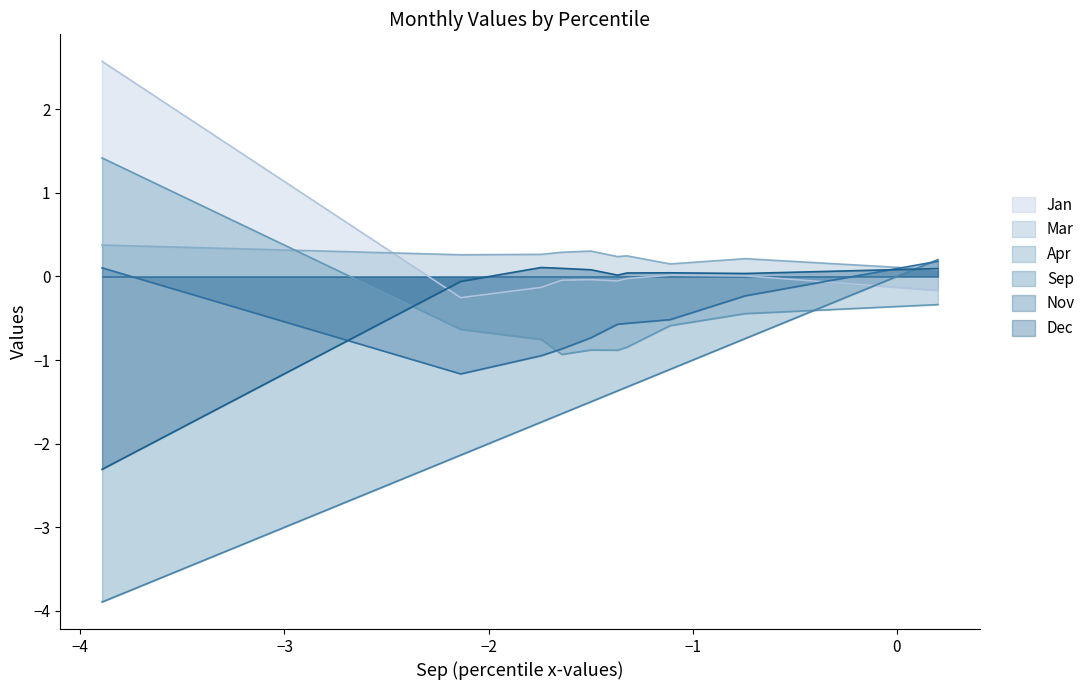

What are all the series names shown in the legend?

Jan, Mar, Apr, Sep, Nov, Dec